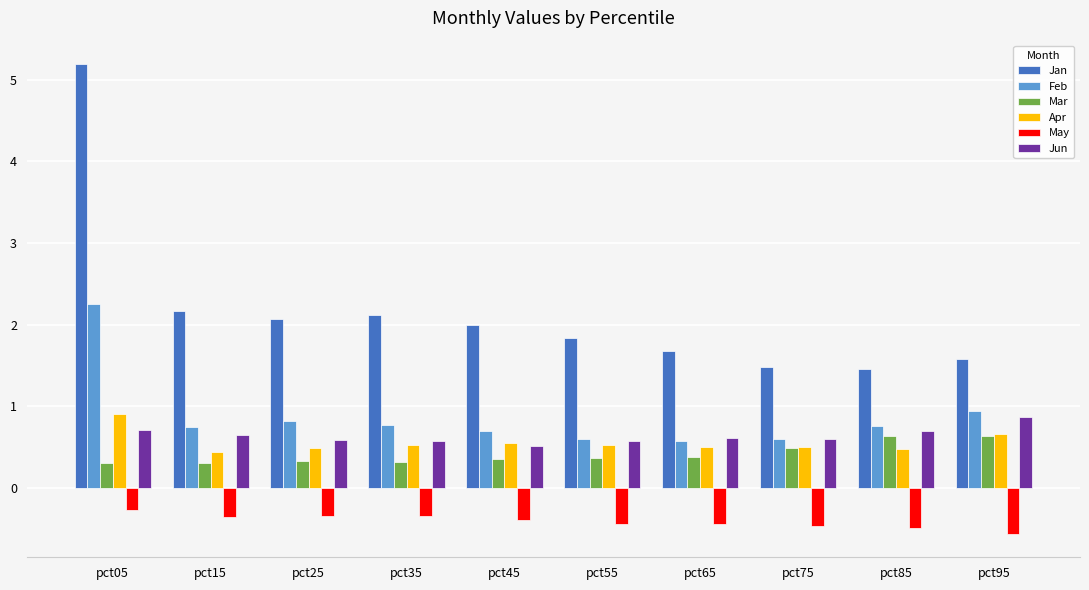

The Apr series shows 0.5 at pct45. True or false?

True